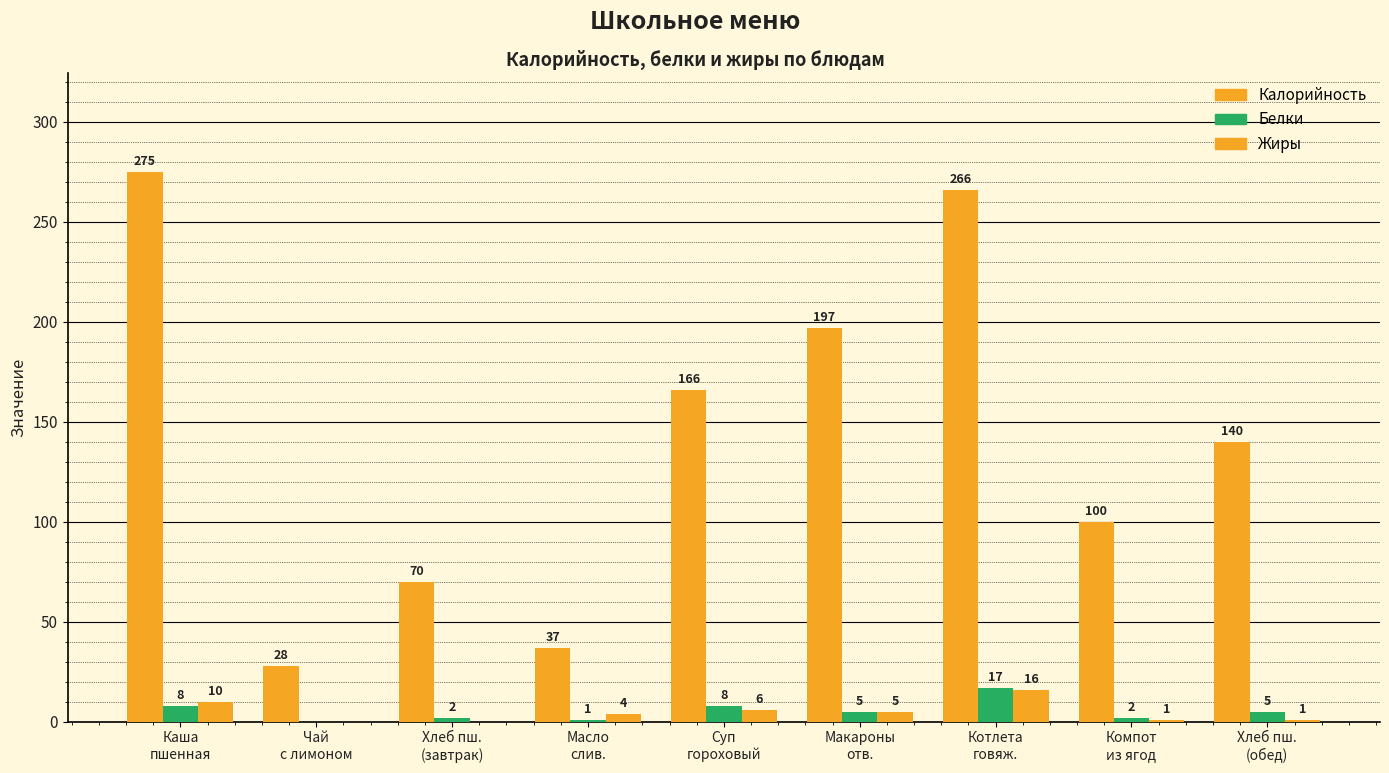

At which category does the chart reach its peak across all series?

Каша
пшенная